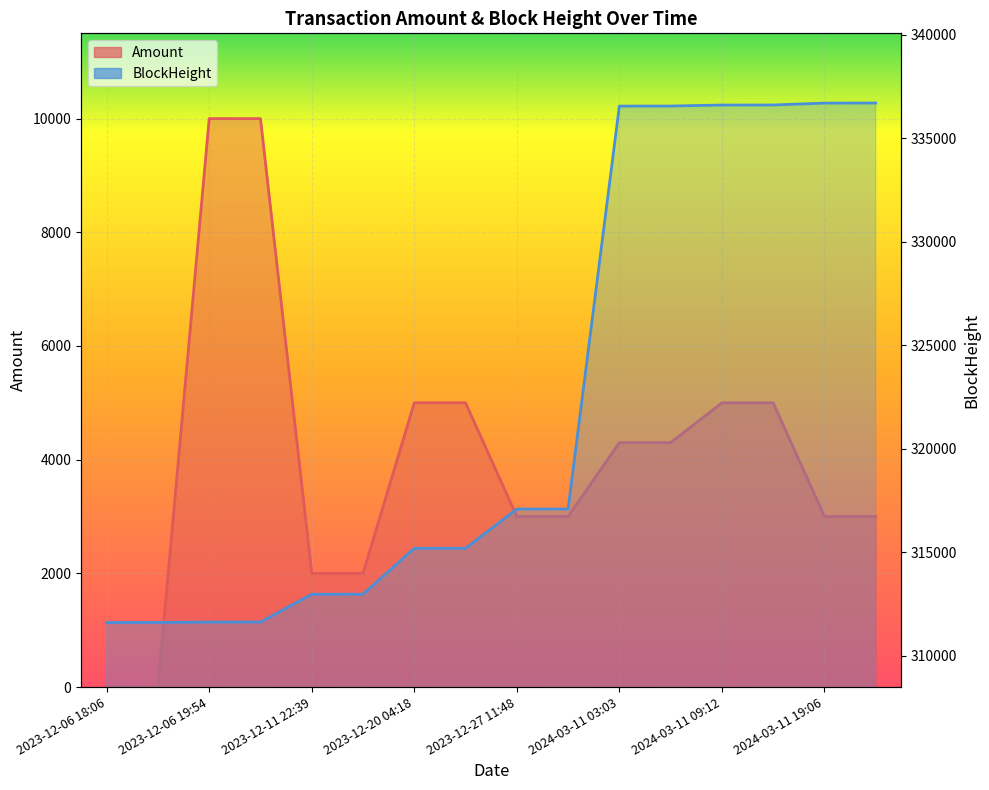

What is the total value across all series at 2023-12-06 18:24?

311609.8